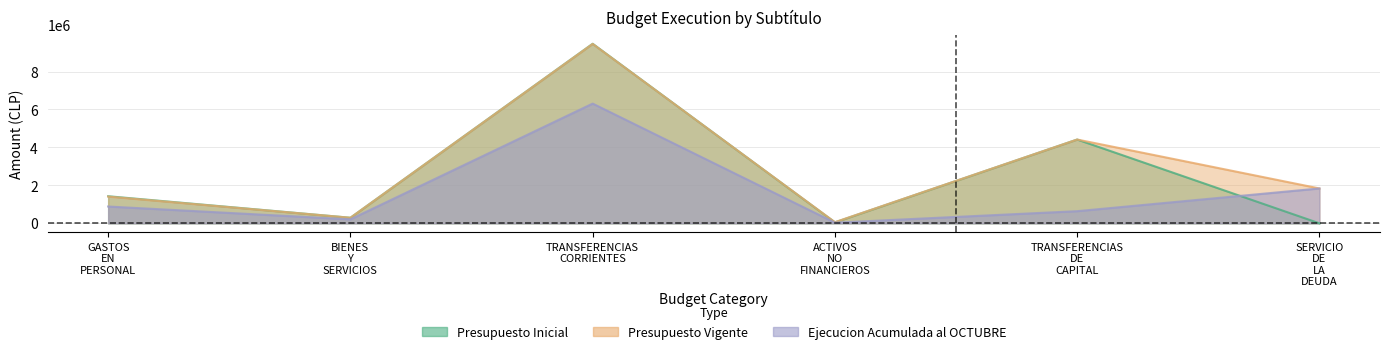

At which category does the chart reach its minimum across all series?

SERVICIO DE LA DEUDA